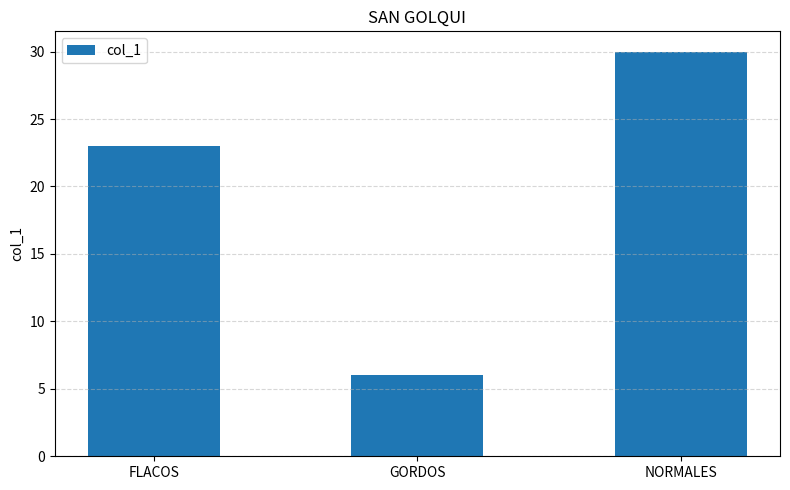

What is the difference between the maximum and minimum values?

24